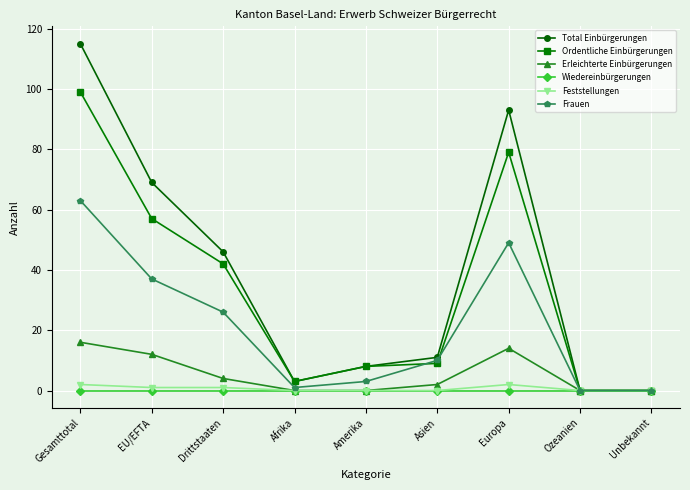

Which series has the largest range (max minus min)?

Total Einbürgerungen